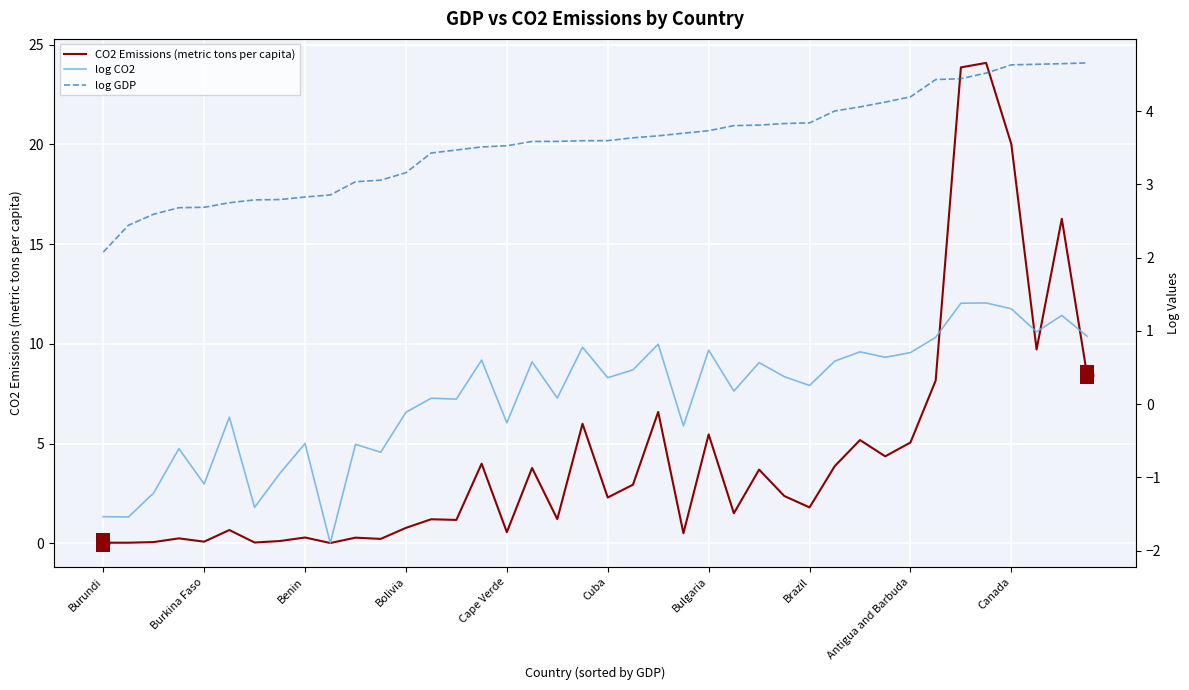

What is the highest value of the log CO2 series?

1.4